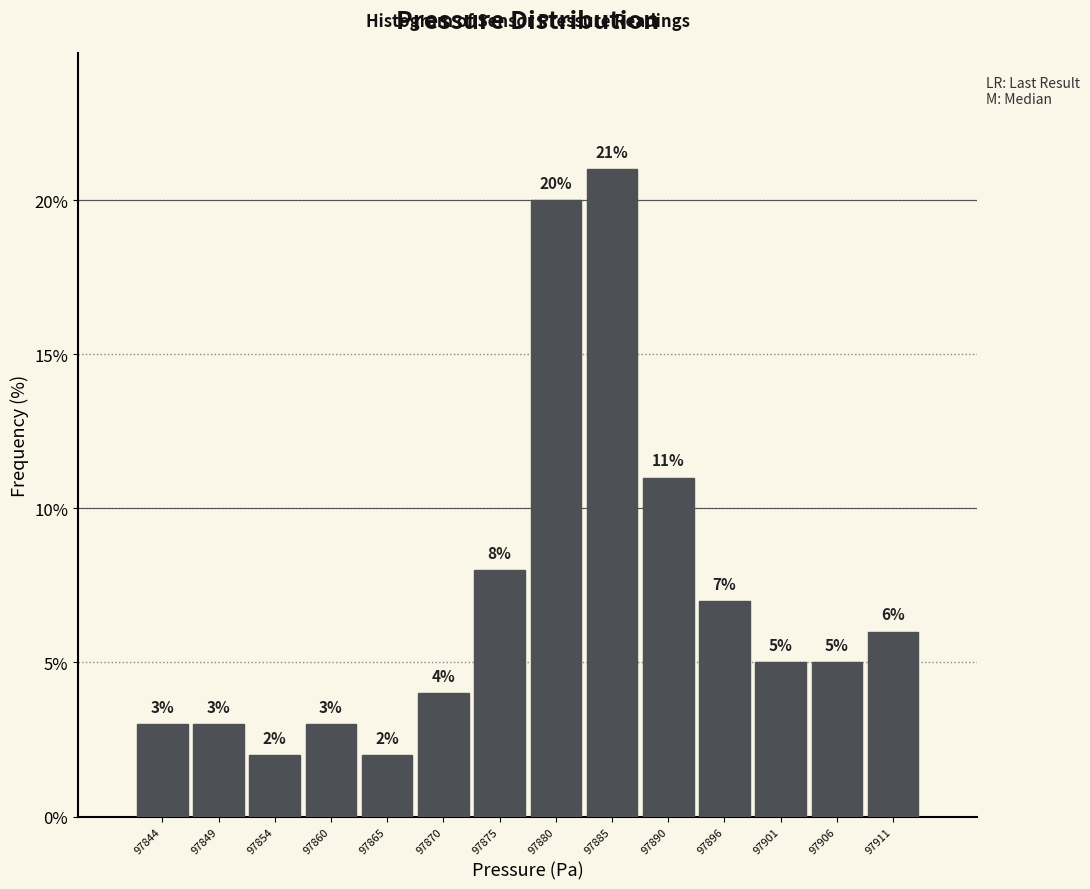

Reading right to left, what are all the values shown in this chart?

97911=6.0	97906=5.0	97901=5.0	97896=7.0	97890=11.0	97885=21.0	97880=20.0	97875=8.0	97870=4.0	97865=2.0	97860=3.0	97854=2.0	97849=3.0	97844=3.0